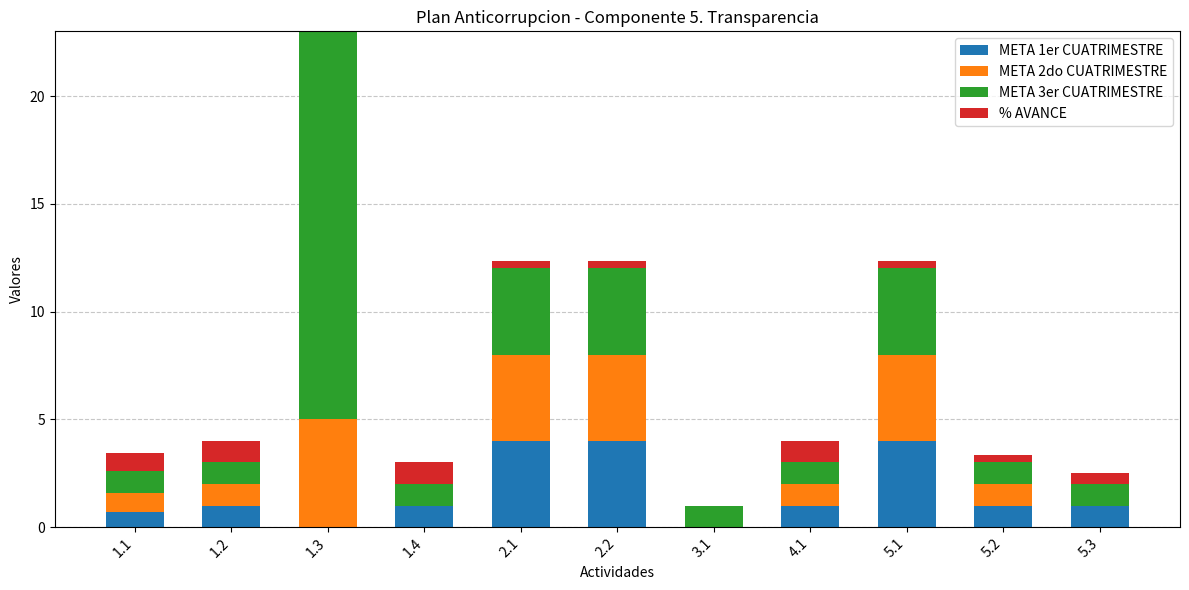

The value of META 1er CUATRIMESTRE at 1.3 is -2.3. True or false?

False